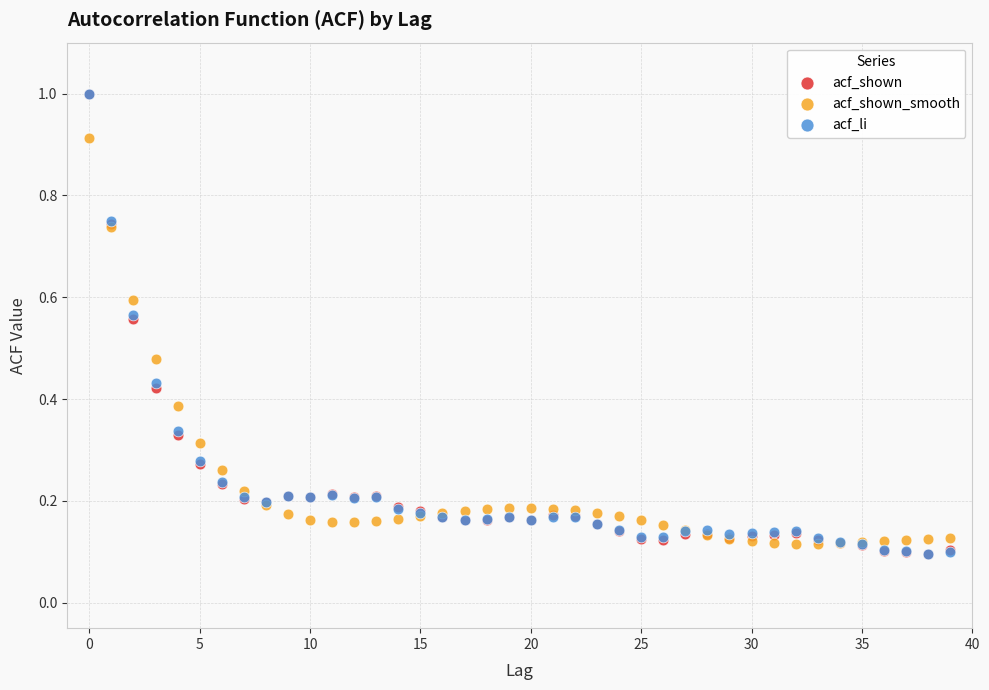

What are all the series names shown in the legend?

acf_shown, acf_shown_smooth, acf_li